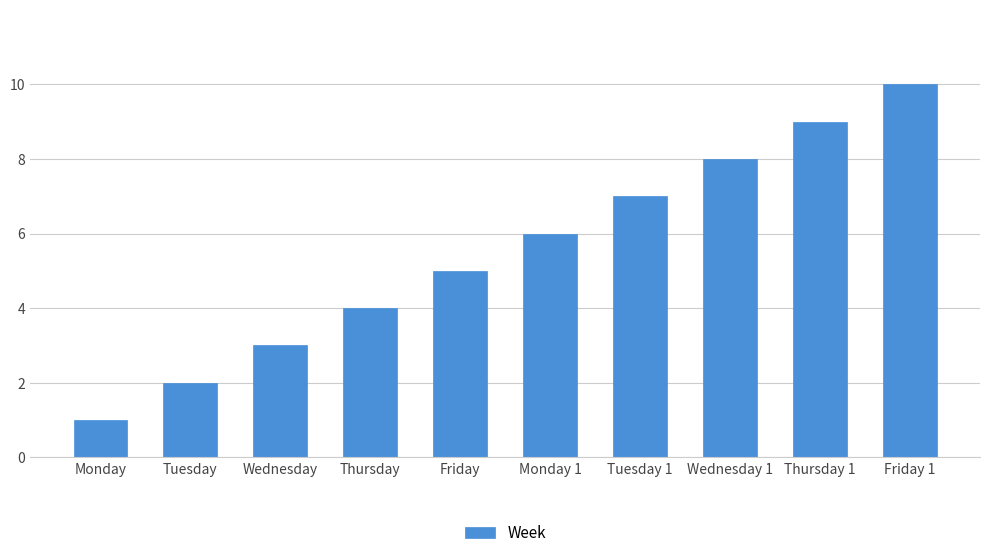

Where is the data nearest to the value 5?

Friday